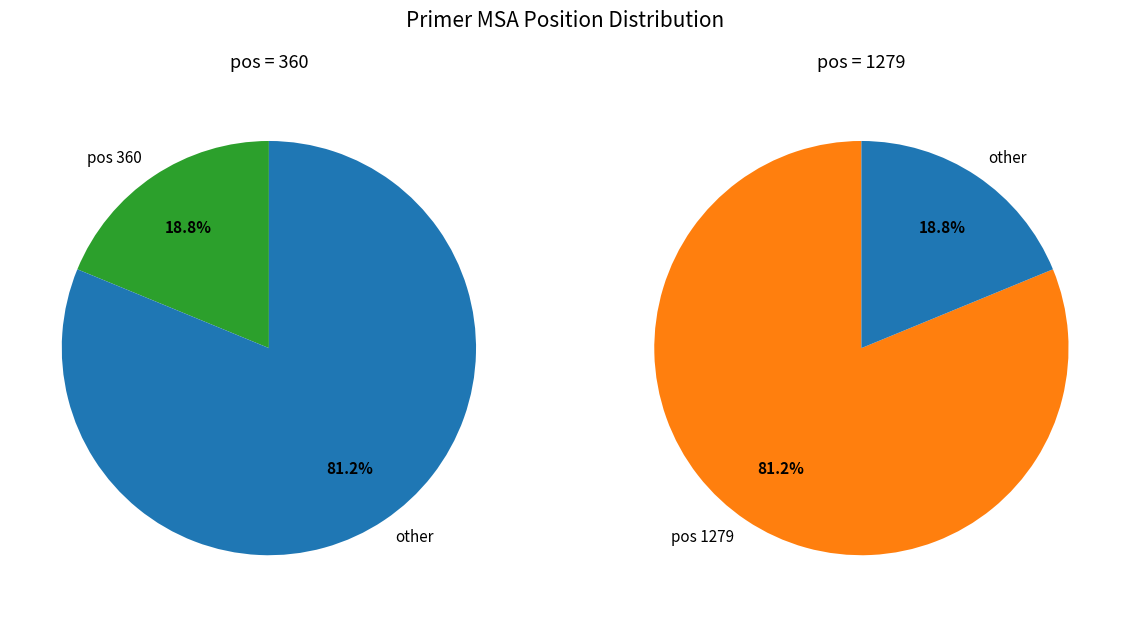

Is it true that 1279 is 87% of the pie?

False